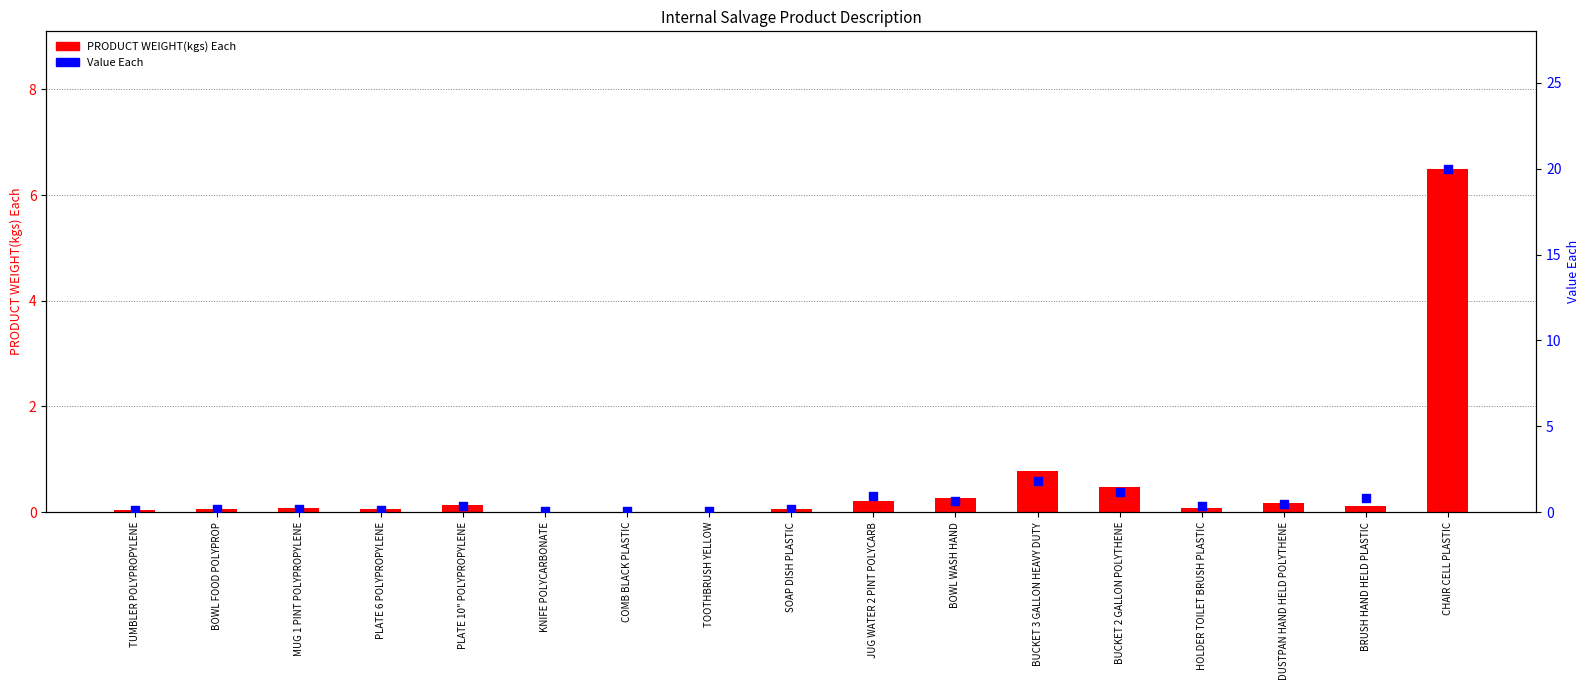

Is the value of PRODUCT WEIGHT(kgs) Each at MUG 1 PINT POLYPROPYLENE greater than the value of Value Each at PLATE 10" POLYPROPYLENE?

No